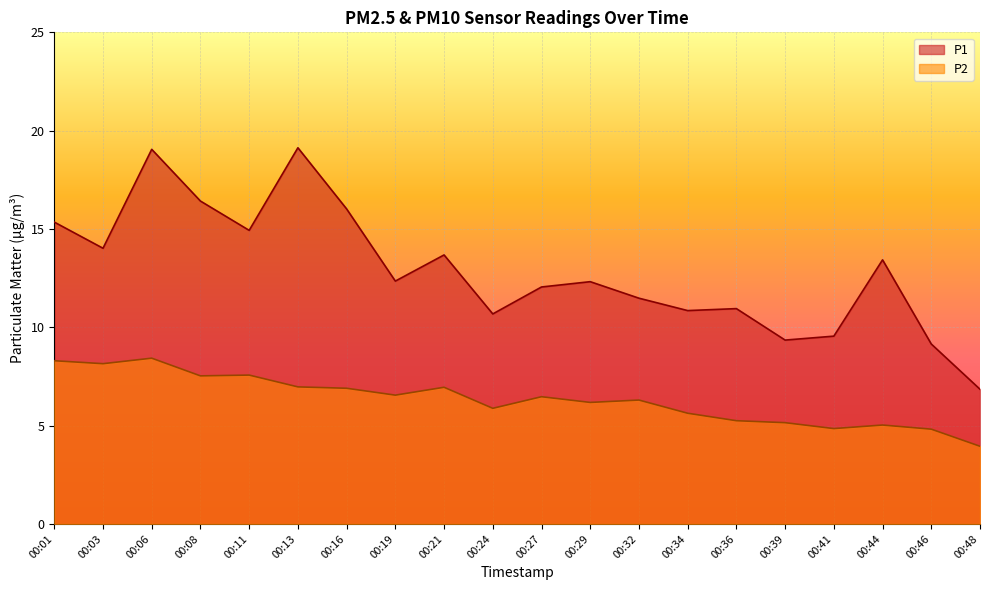

True or false: P2 and P1 cross at least once.

False